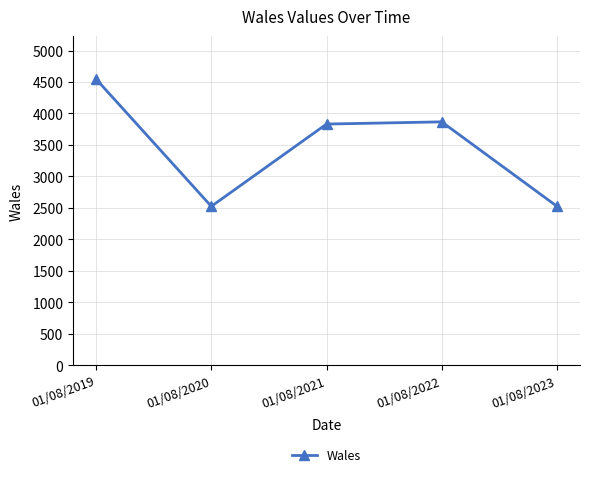

What is the sum of the values at 01/08/2021 and 01/08/2022?

7699